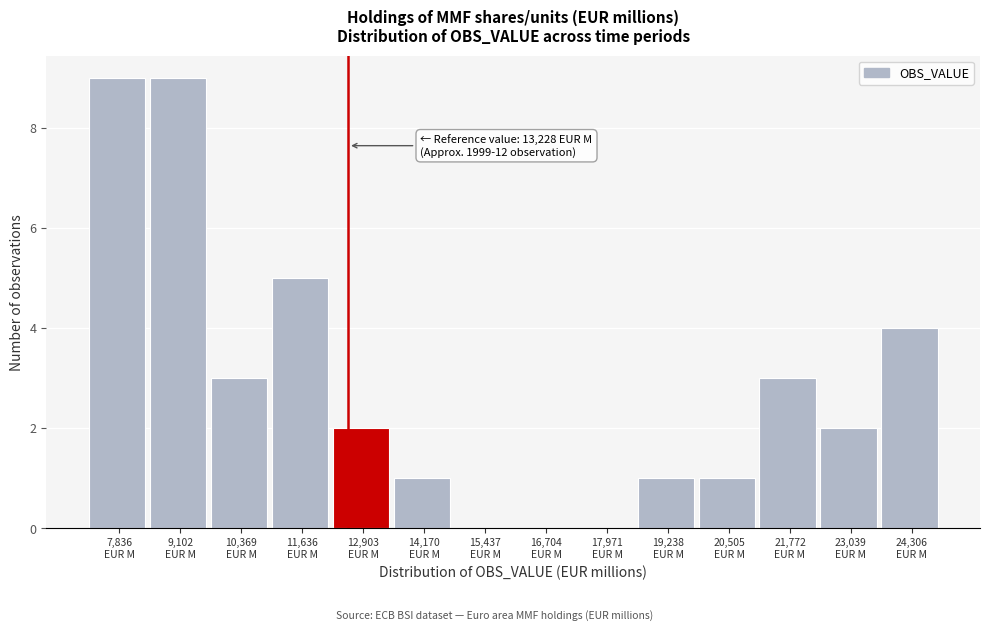

What is the greatest value displayed?

9